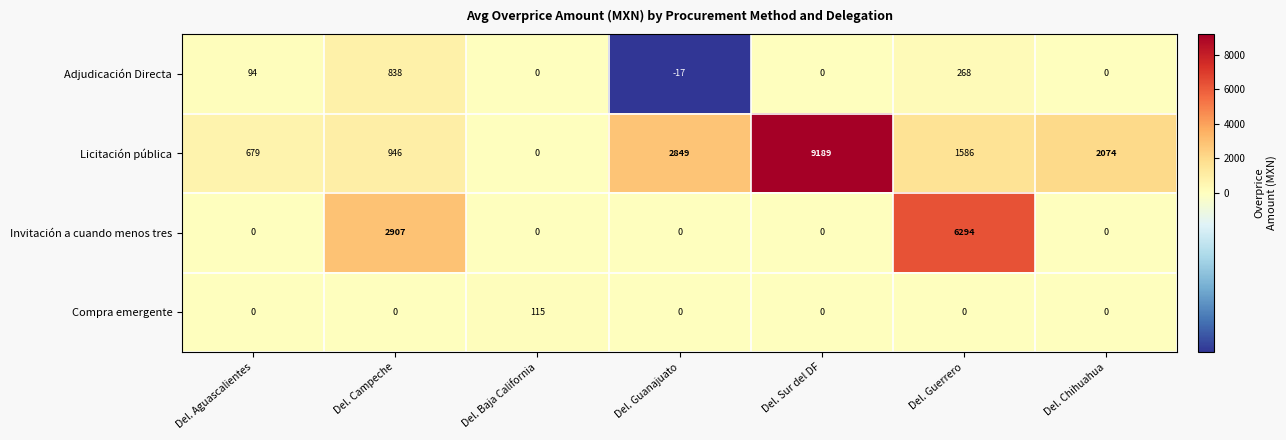

What is the sum of the Adjudicación Directa values at Del. Sur del DF and Del. Campeche?

838